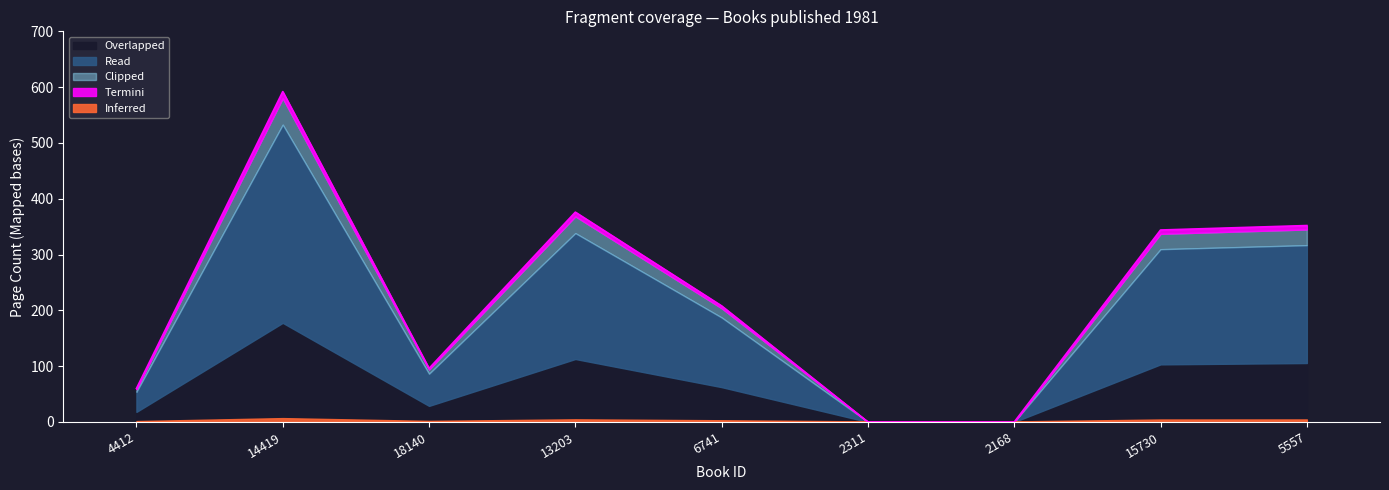

Reading left to right, list all the values displayed in this chart.

4412=60.0	14419=592.0	18140=96.0	13203=376.0	6741=208.0	2311=0.0	2168=0.0	15730=344.0	5557=352.0